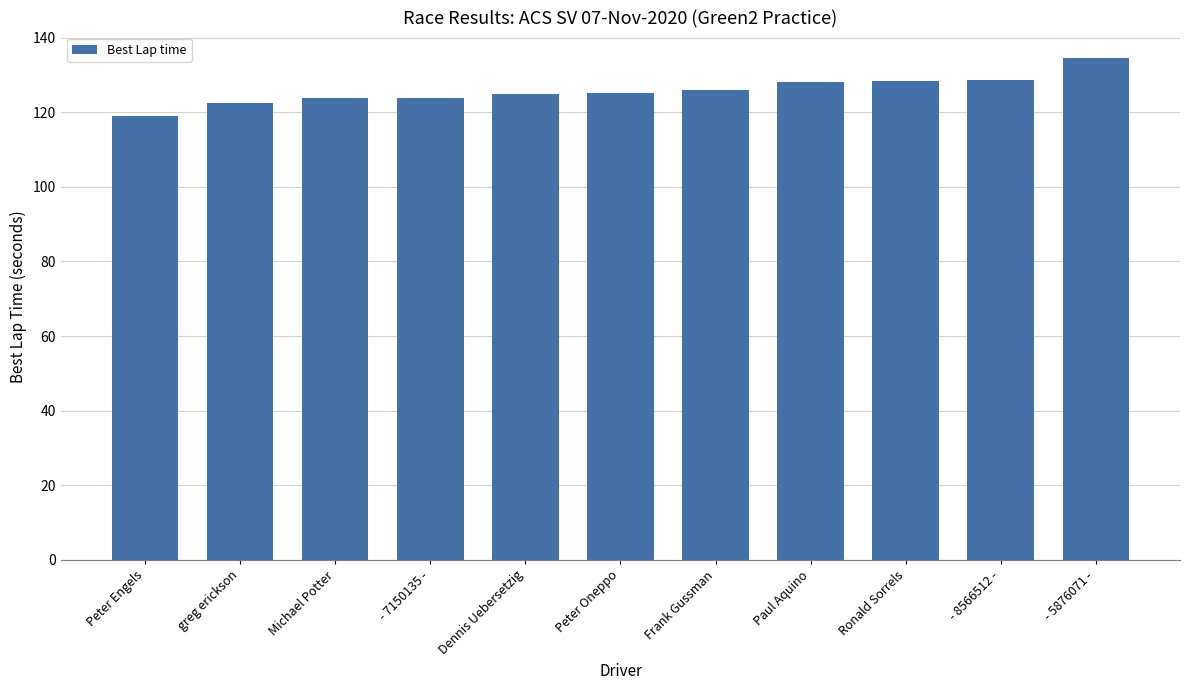

Which has a higher value, Frank Gussman or Paul Aquino?

Paul Aquino